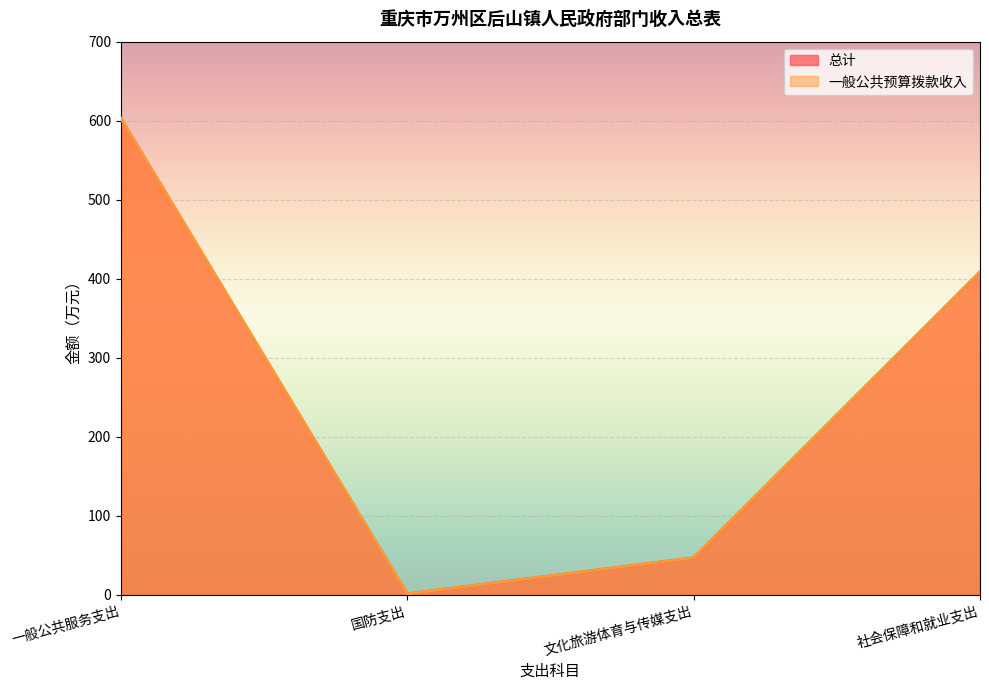

Reading left to right, transcribe all the data shown in this chart.

总计: 一般公共服务支出=603.1	国防支出=1.0	文化旅游体育与传媒支出=46.7	社会保障和就业支出=408.6
一般公共预算拨款收入: 一般公共服务支出=603.1	国防支出=1.0	文化旅游体育与传媒支出=46.7	社会保障和就业支出=408.6